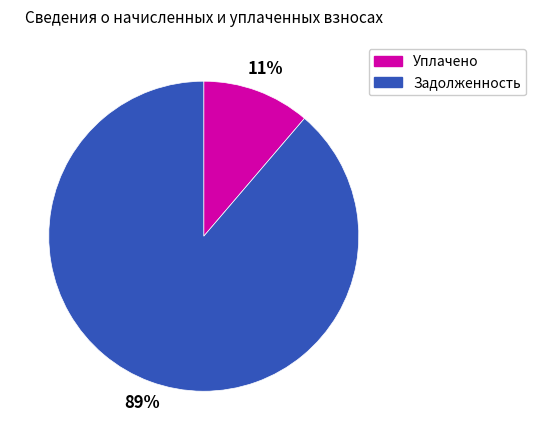

Which slice represents more than half of the pie?

Задолженность